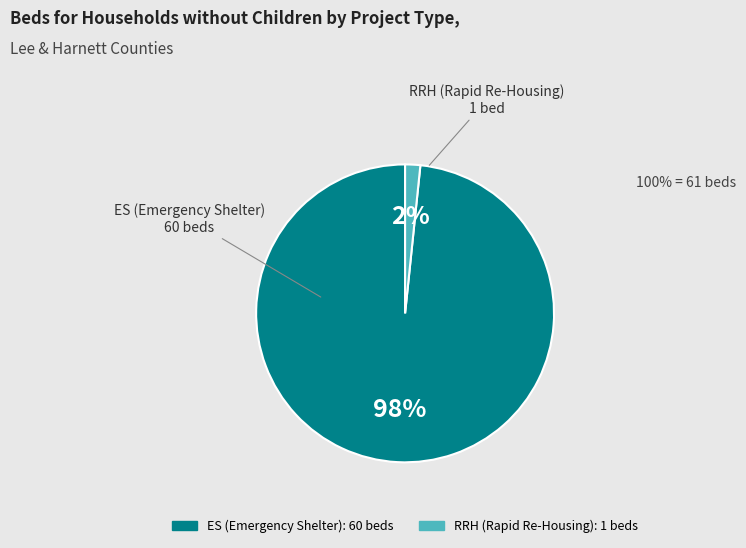

Do ES (Emergency Shelter) and RRH (Rapid Re-Housing) together represent more than half of the pie?

Yes